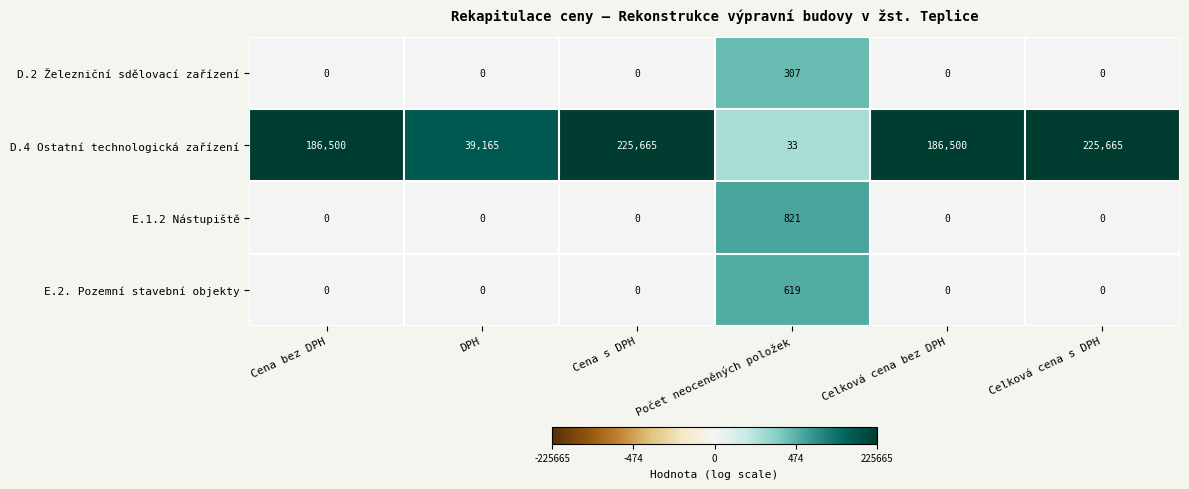

Between DPH and Celková cena s DPH, which series saw the biggest shift?

D.4 Ostatní technologická zařízení